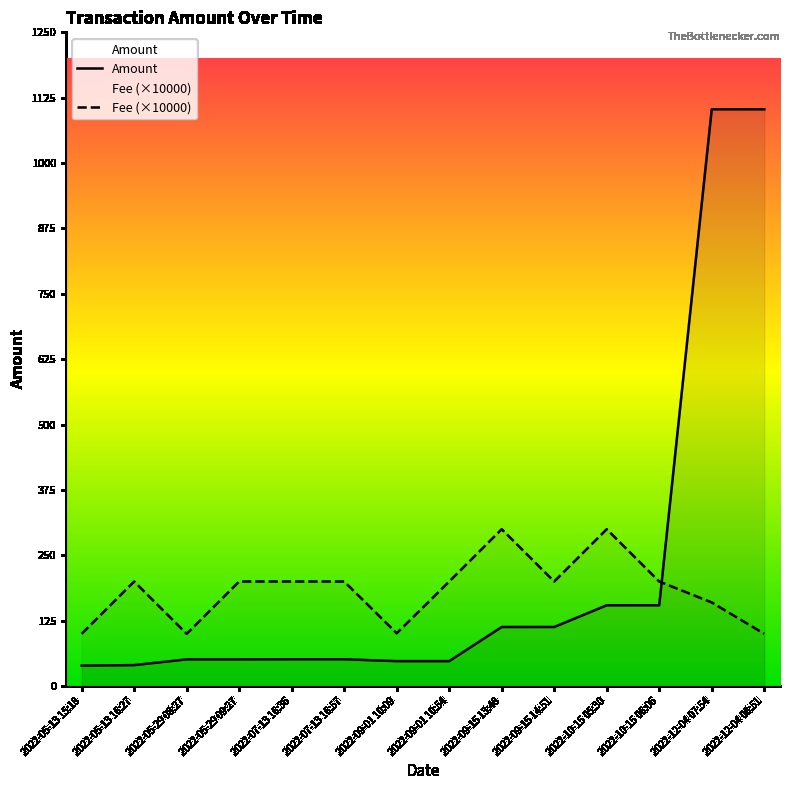

At which label is Amount closest to 571?

2022-10-15 06:06